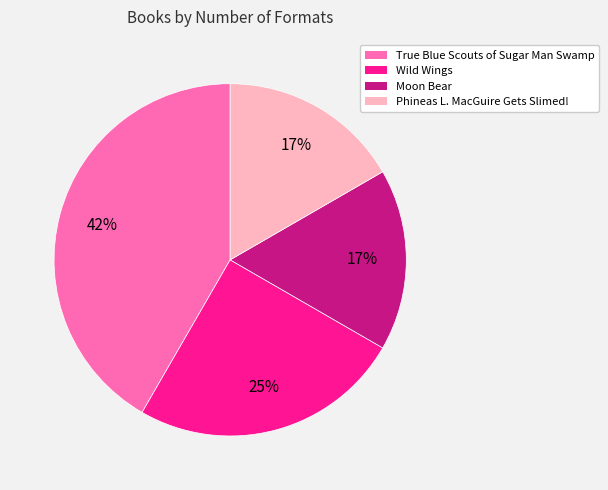

Which slice is the largest?

True Blue Scouts of Sugar Man Swamp